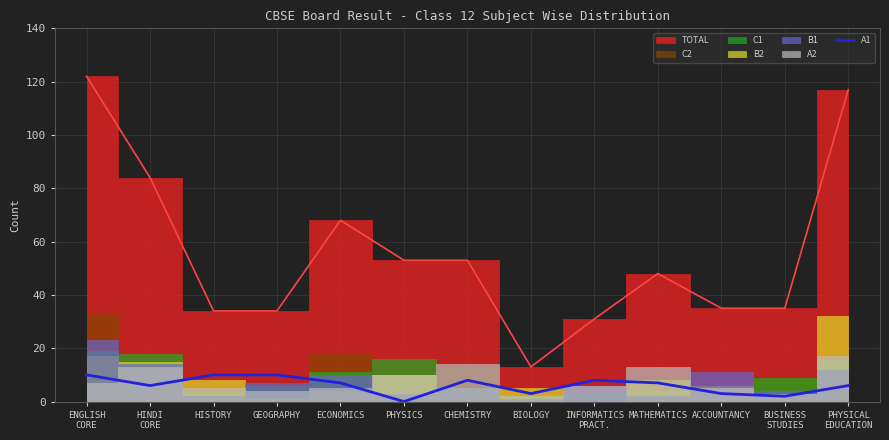

What is the label of the 11th point from the right?

HISTORY